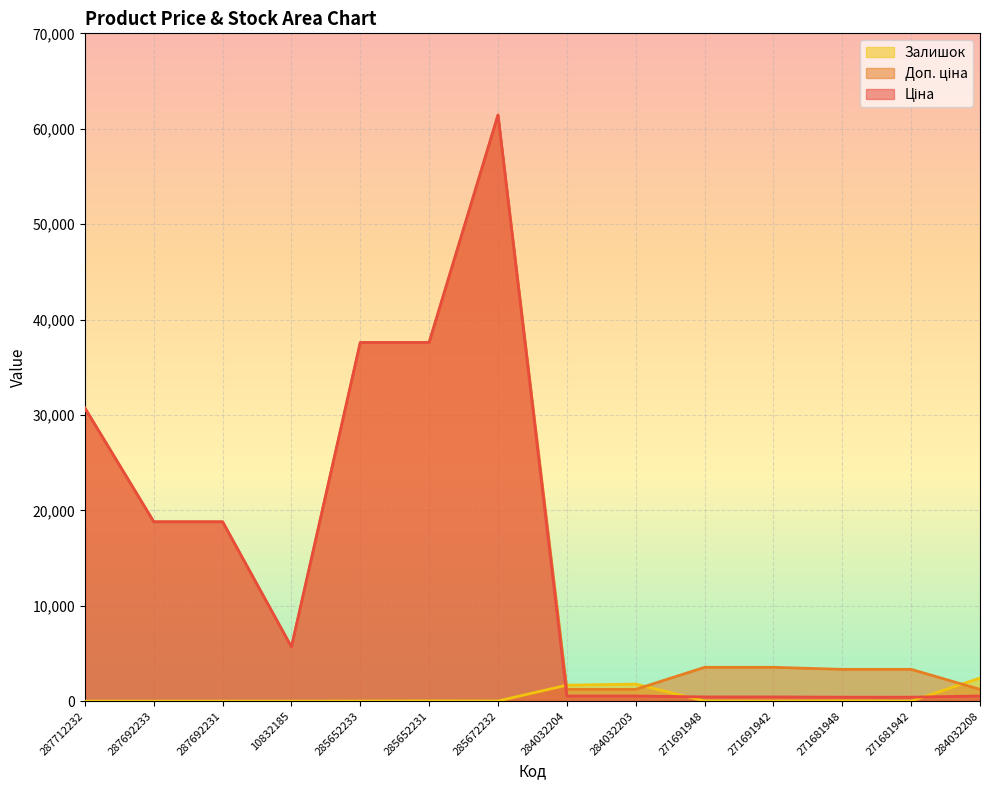

What is the value of the Доп. ціна point at the 4th from the left?

5673.8